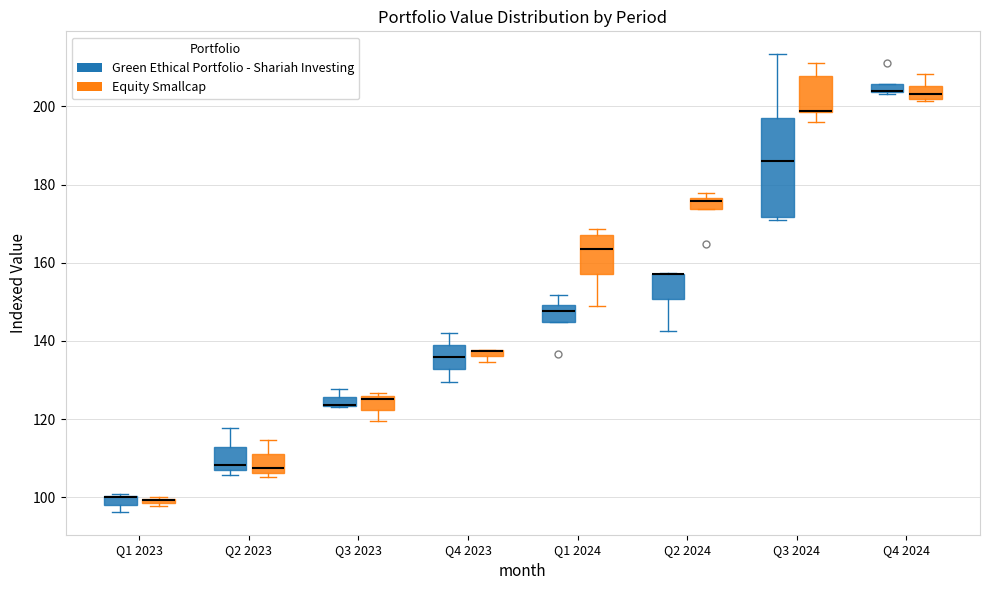

Where is the lower edge of the box for Q2 2023 (Equity Smallcap) on the y-axis? The values are not printed on the chart, so give them approximately, as read against the axis.

106